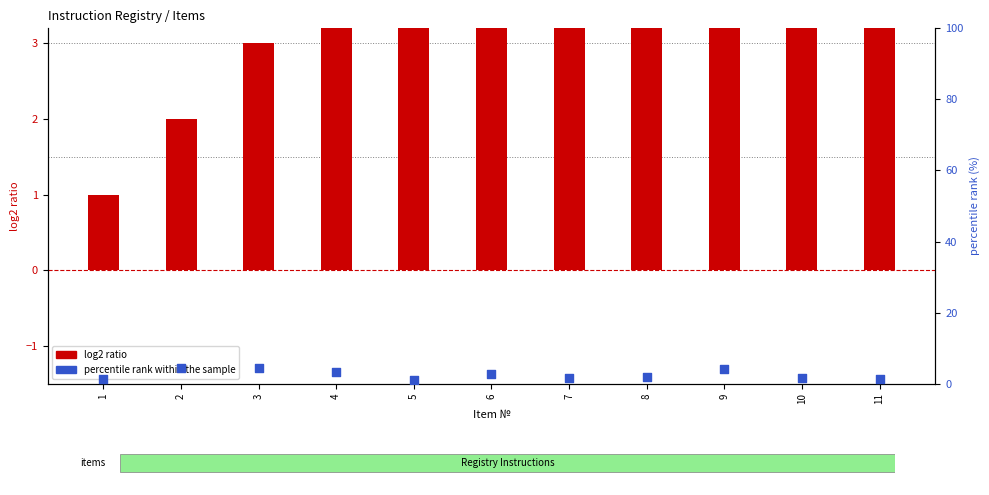

Which series has the widest spread of Y values?

log2 ratio